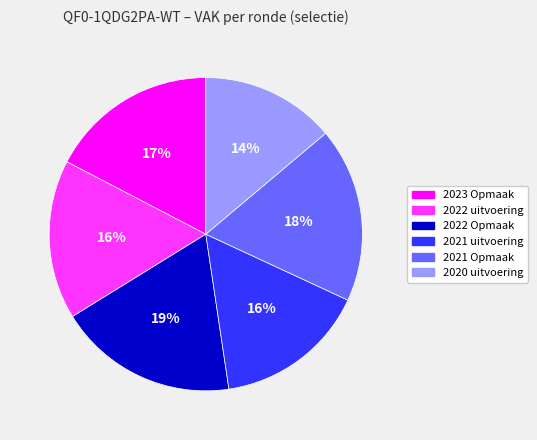

The 2020 uitvoering slice represents 1% of the pie. True or false?

False